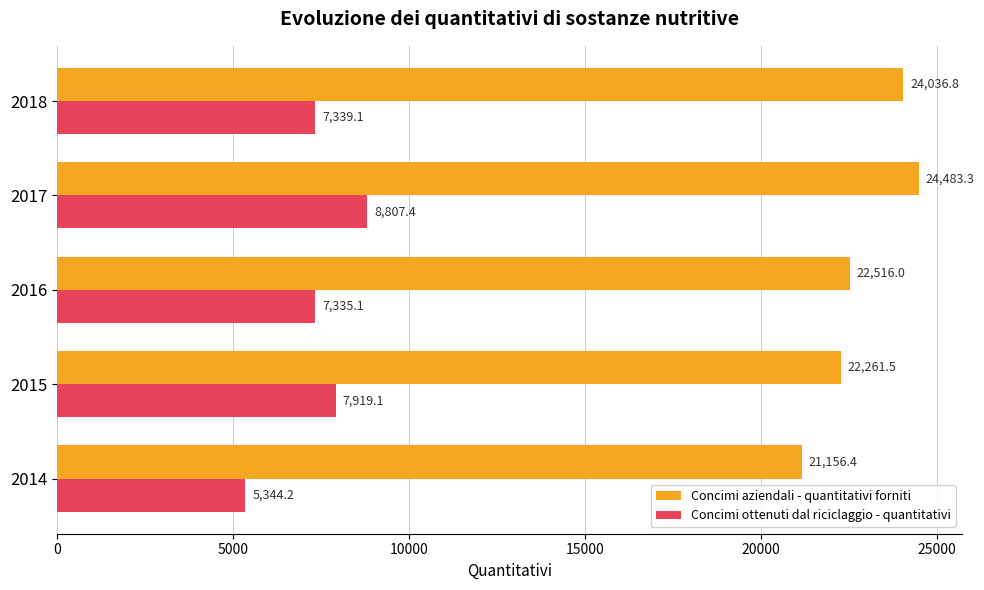

Rank the categories by Concimi ottenuti dal riciclaggio - quantitativi value from lowest to highest.

2014, 2016, 2018, 2015, 2017